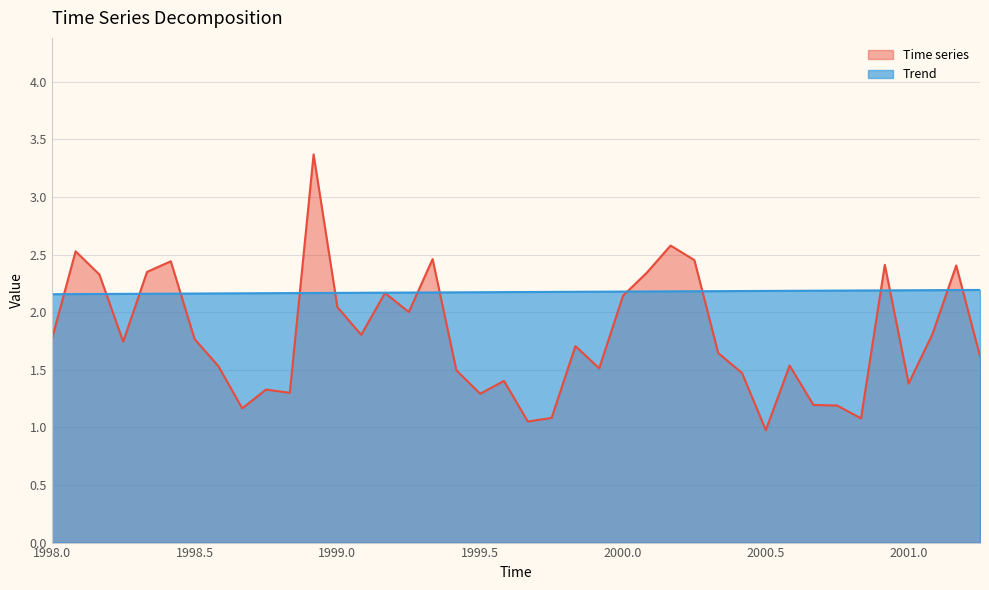

Where is Trend nearest to the value 2?

1998.0